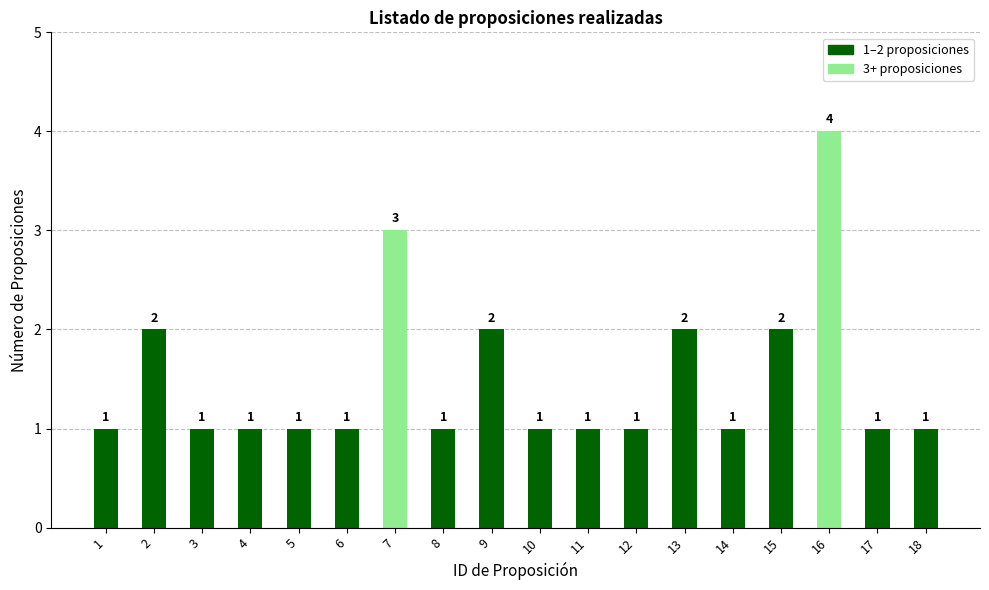

What is the value of the 18th bar from the left?

1